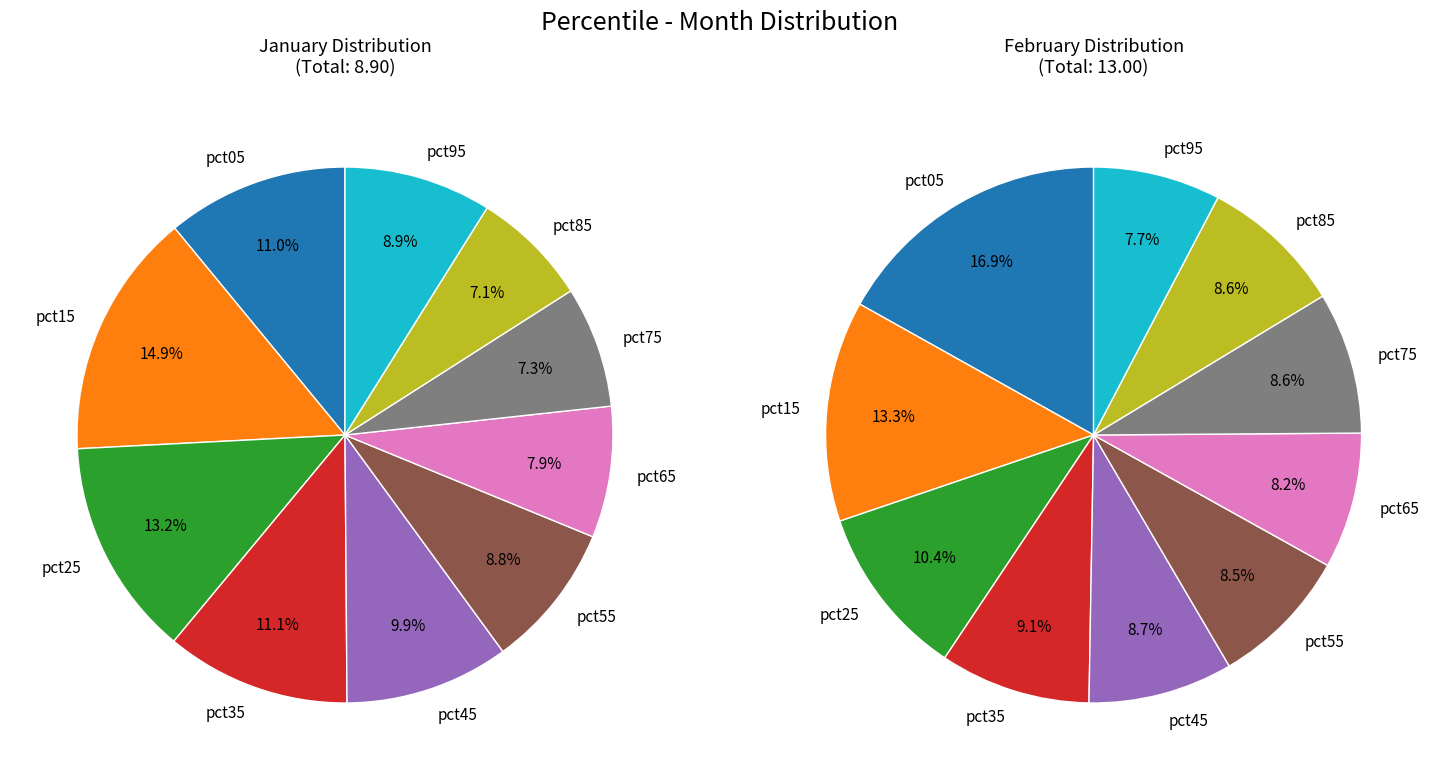

Combined, what portion of the pie is 4 and feb_values?

24.8%